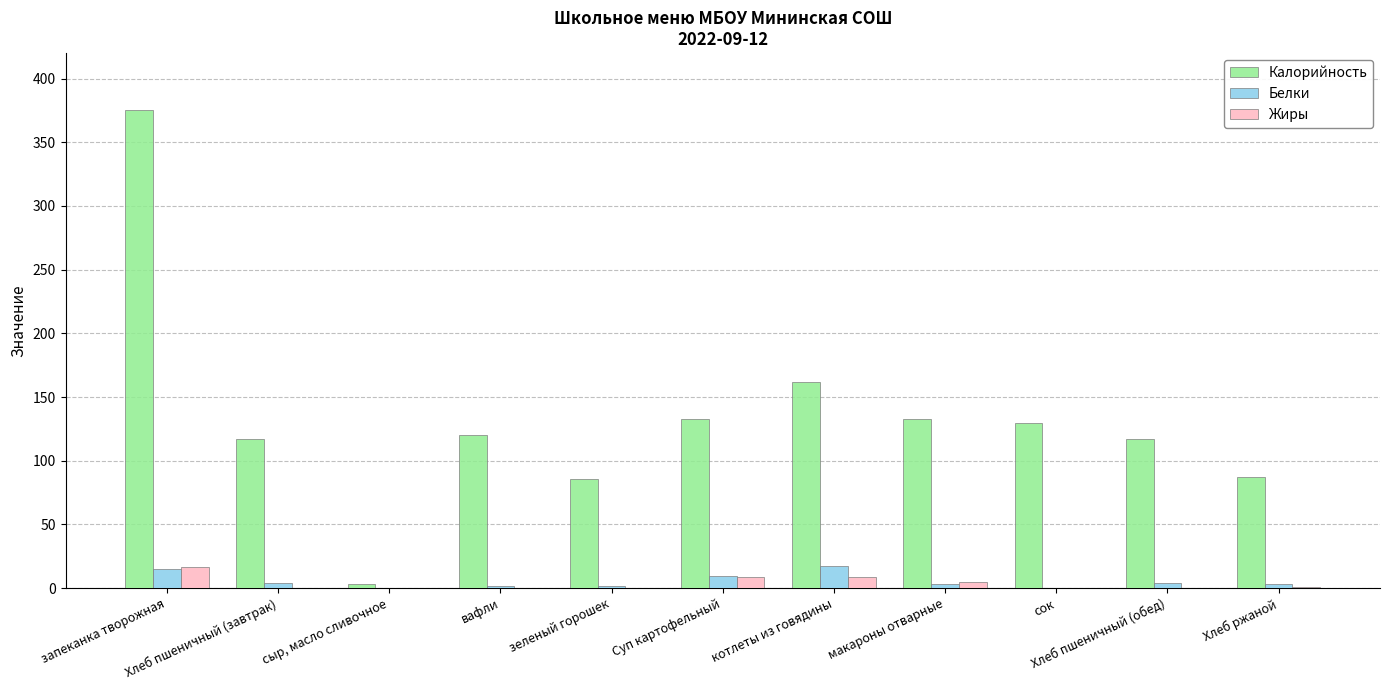

What is the greatest value displayed?

375.0